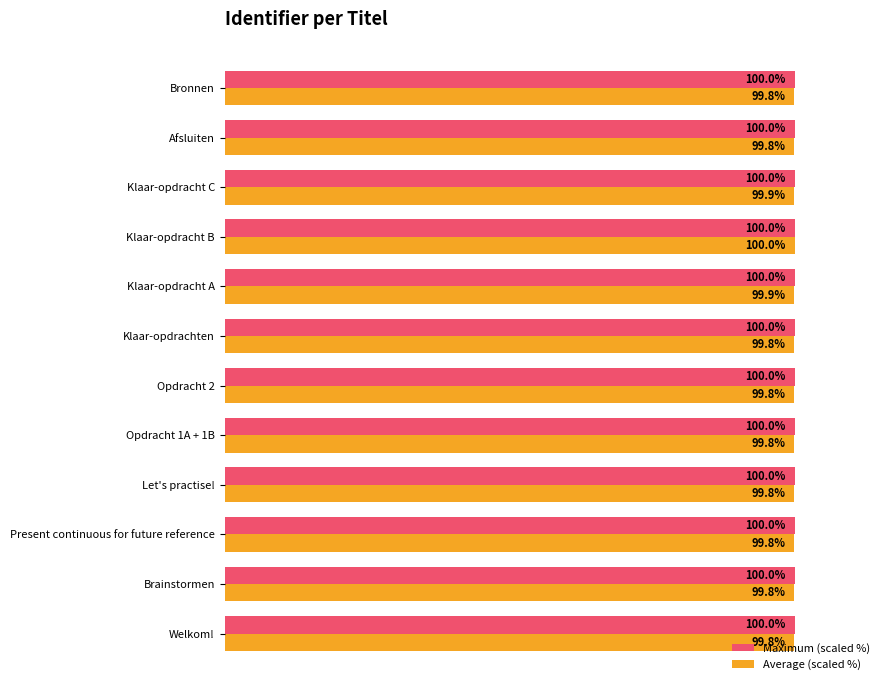

Which series has the widest spread of values?

Average (scaled %)